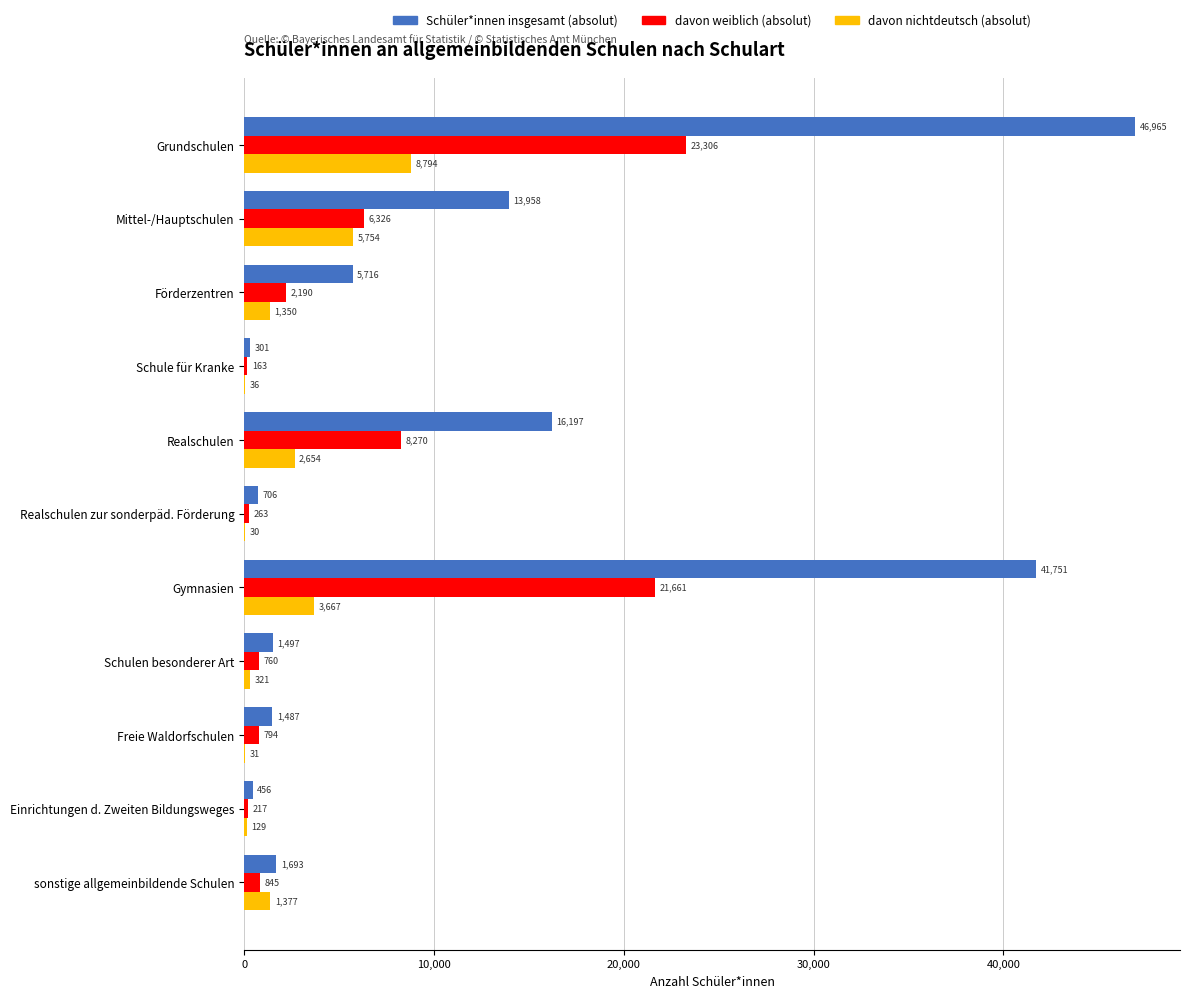

Count the number of data series in this chart.

3